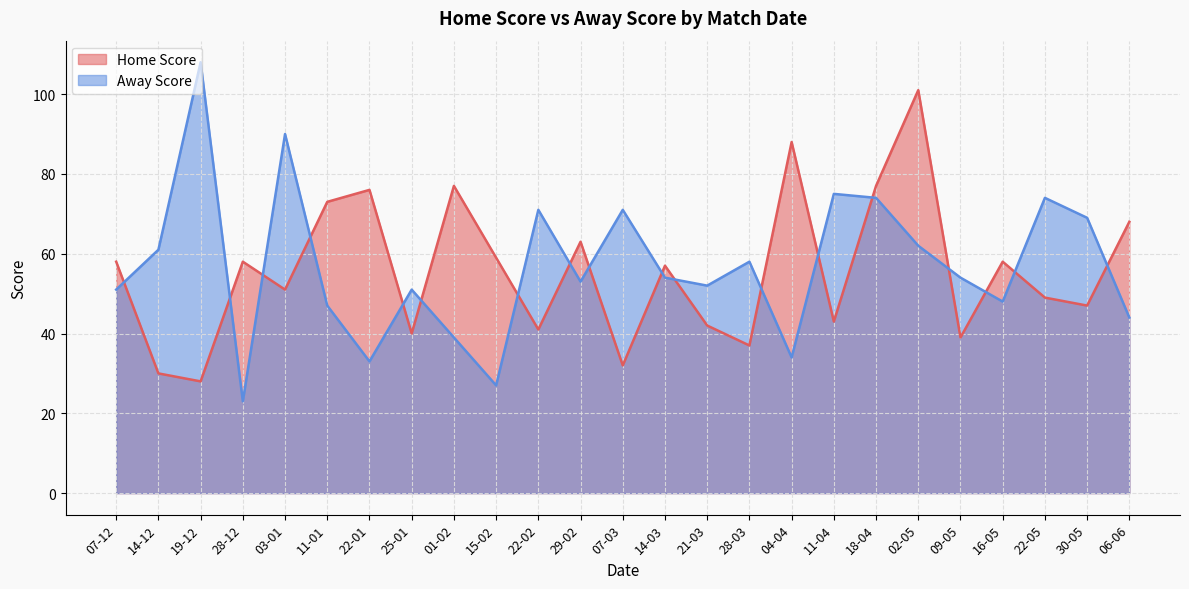

Reading right to left, extract all data points from this chart.

Home Score: 06-06=68	30-05=47	22-05=49	16-05=58	09-05=39	02-05=101	18-04=77	11-04=43	04-04=88	28-03=37	21-03=42	14-03=57	07-03=32	29-02=63	22-02=41	15-02=59	01-02=77	25-01=40	22-01=76	11-01=73	03-01=51	28-12=58	19-12=28	14-12=30	07-12=58
Away Score: 06-06=44	30-05=69	22-05=74	16-05=48	09-05=54	02-05=62	18-04=74	11-04=75	04-04=34	28-03=58	21-03=52	14-03=54	07-03=71	29-02=53	22-02=71	15-02=27	01-02=39	25-01=51	22-01=33	11-01=47	03-01=90	28-12=23	19-12=108	14-12=61	07-12=51